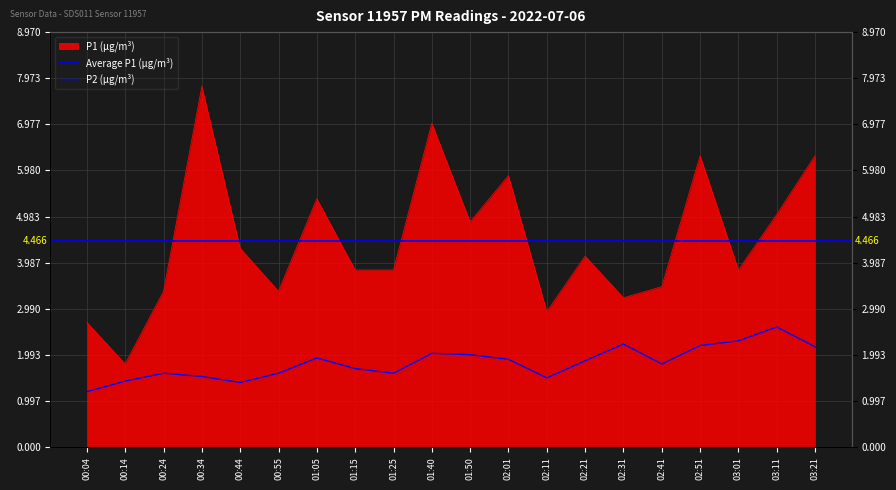

Which series has the largest total across all categories?

P1